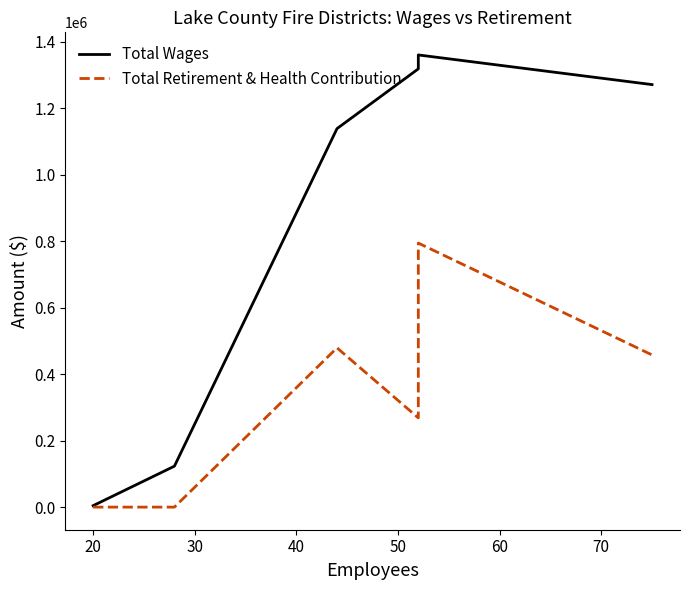

What is the sum of all Total Wages values?

5223175